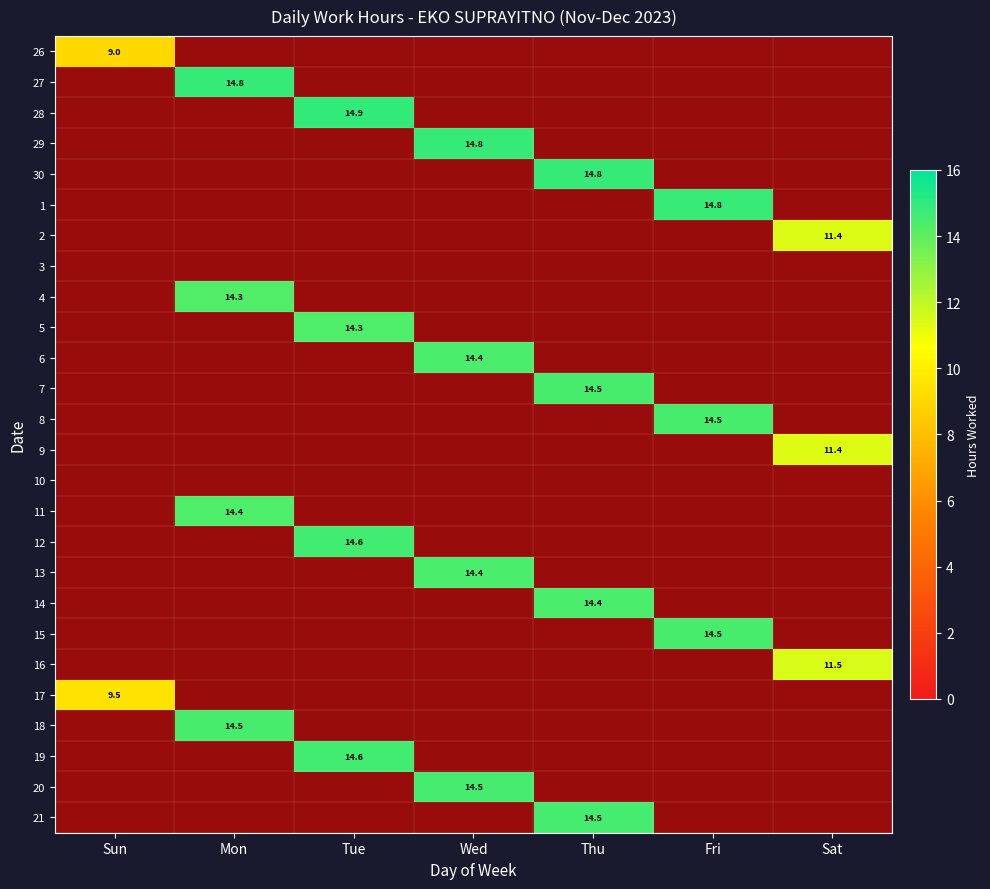

List the labels in order of 10 value, smallest first.

Sun, Mon, Tue, Wed, Thu, Fri, Sat